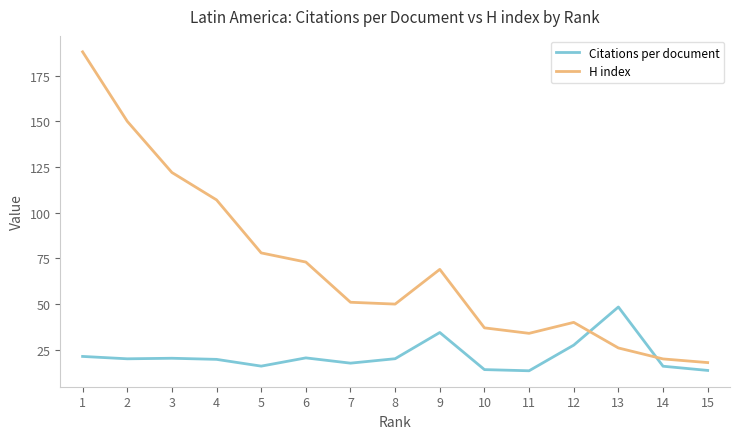

Which series changed the most between 5 and 15?

H index